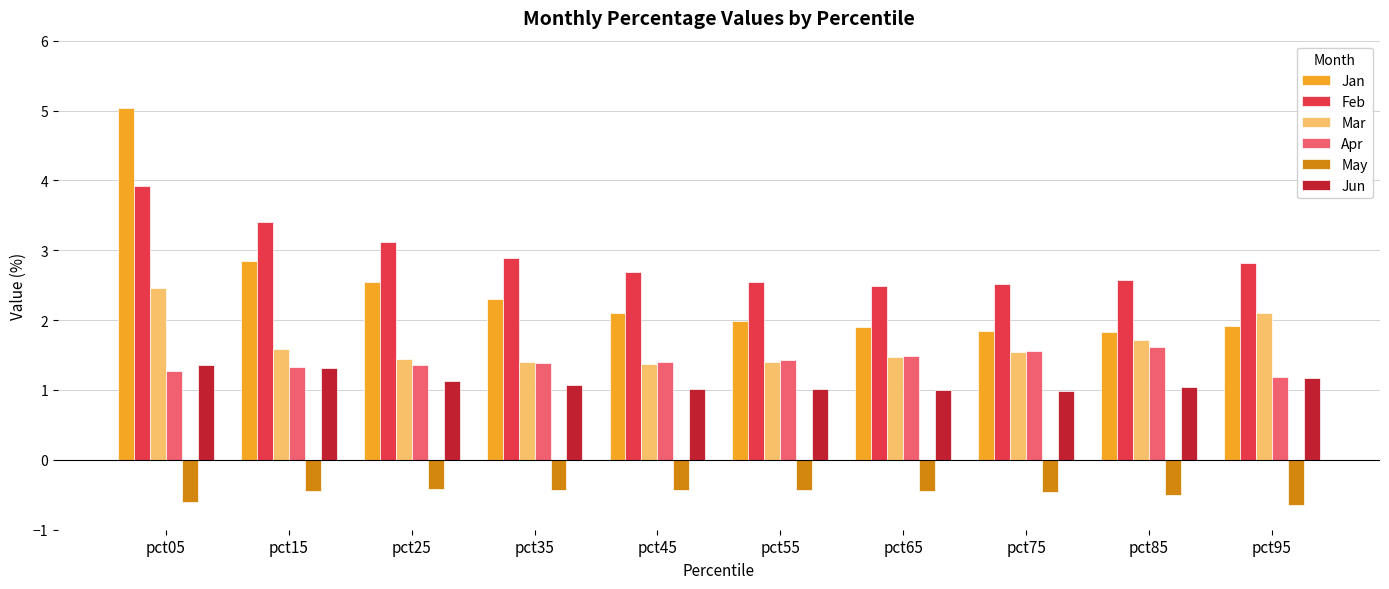

Which series has the largest total across all categories?

Feb